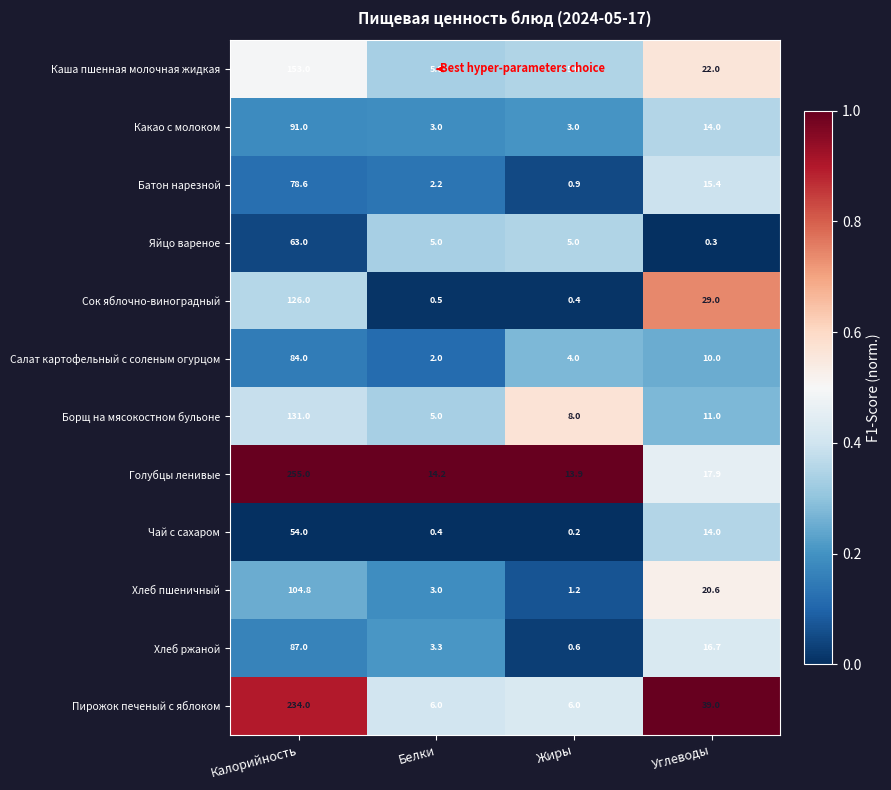

True or false: Какао с молоком has a value of 91.0 at Калорийность.

True